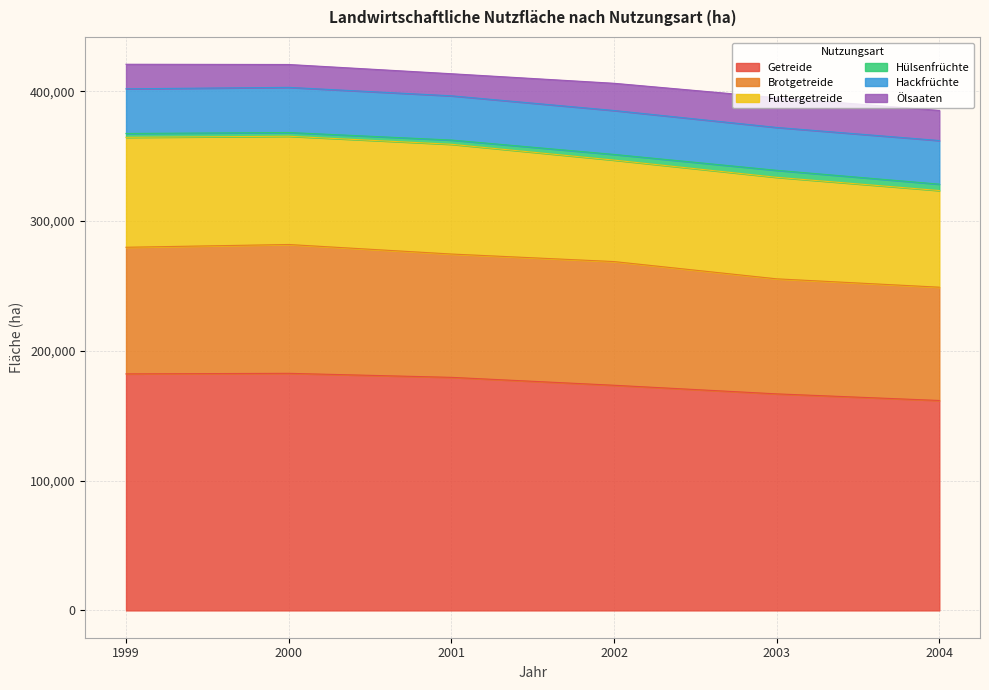

Rank the series at 2000 from lowest to highest value.

Hülsenfrüchte, Ölsaaten, Hackfrüchte, Futtergetreide, Brotgetreide, Getreide